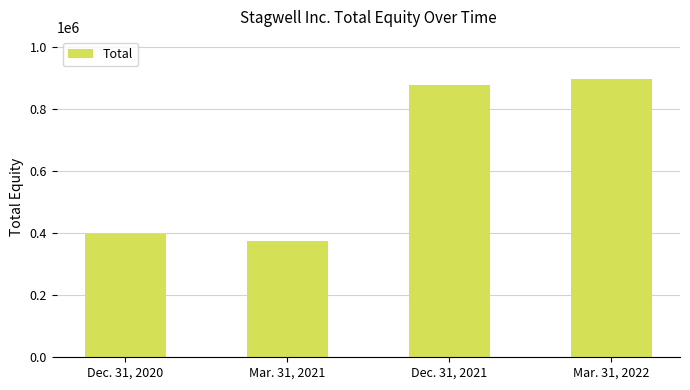

Is it true that the value at Dec. 31, 2021 is 1482191?

False